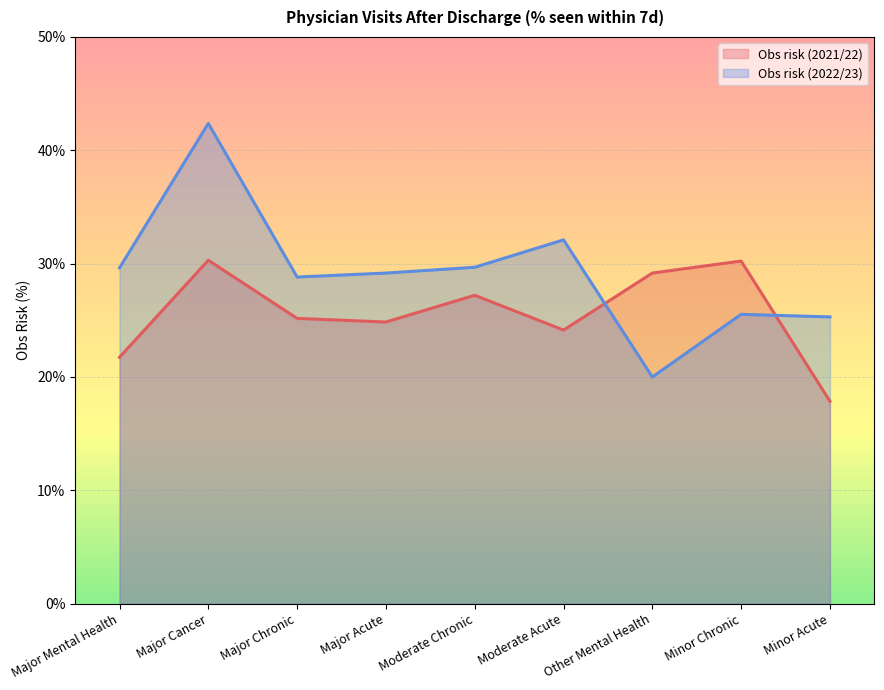

How many intersections are there between Obs risk (2021/22) and Obs risk (2022/23)?

2